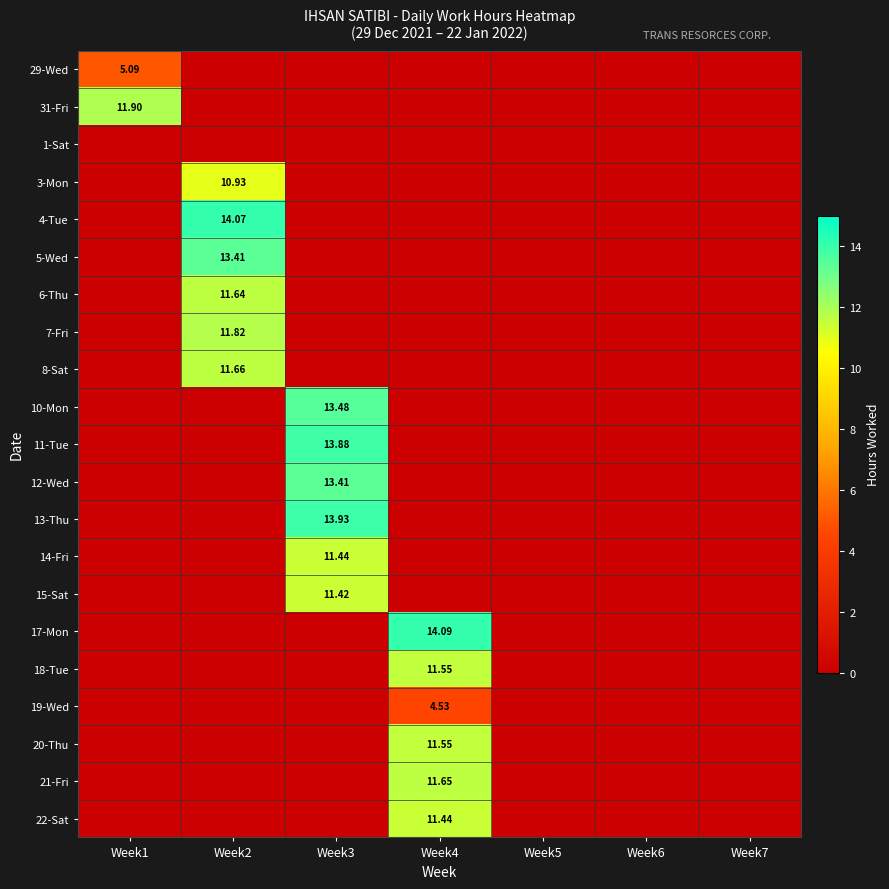

What is the average value of the 6-Thu series?

1.7